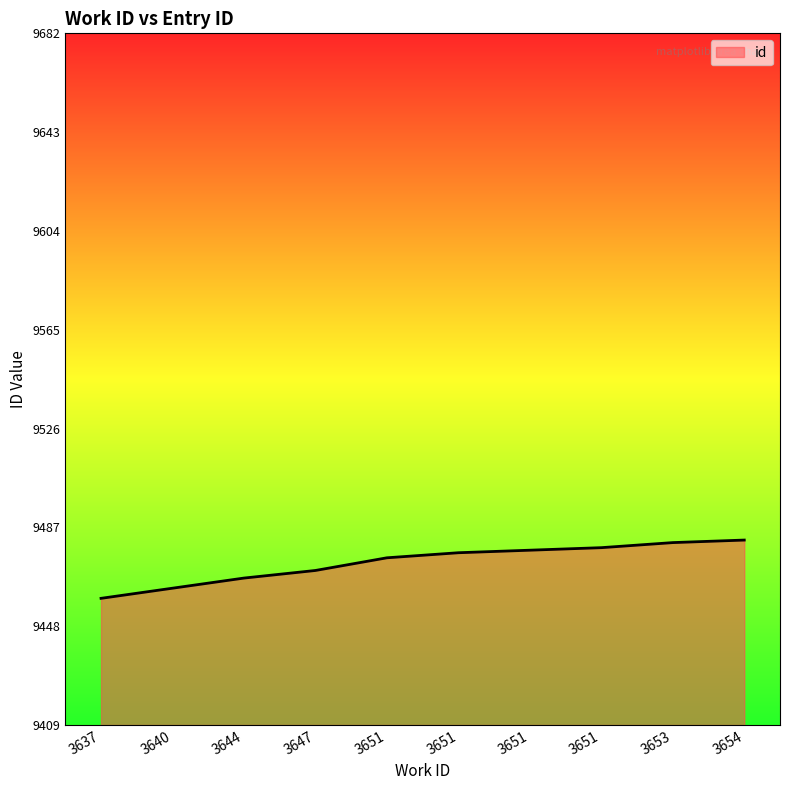

Does the chart have visible grid lines?

No